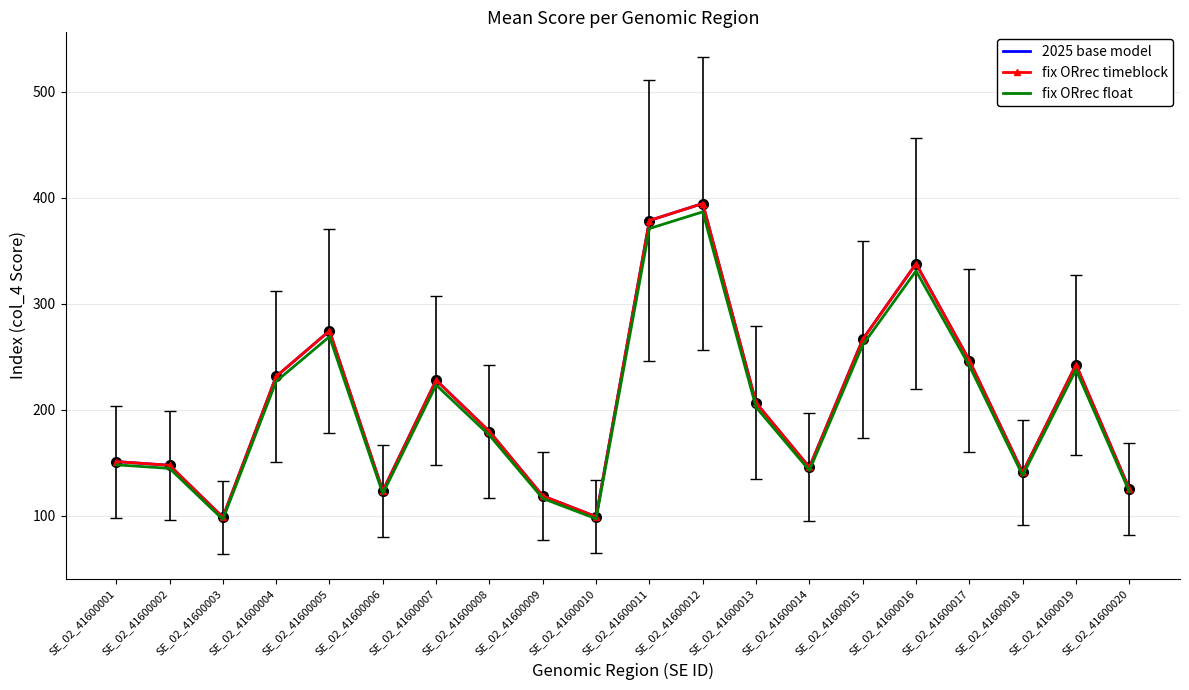

How many data points does each series have?

20